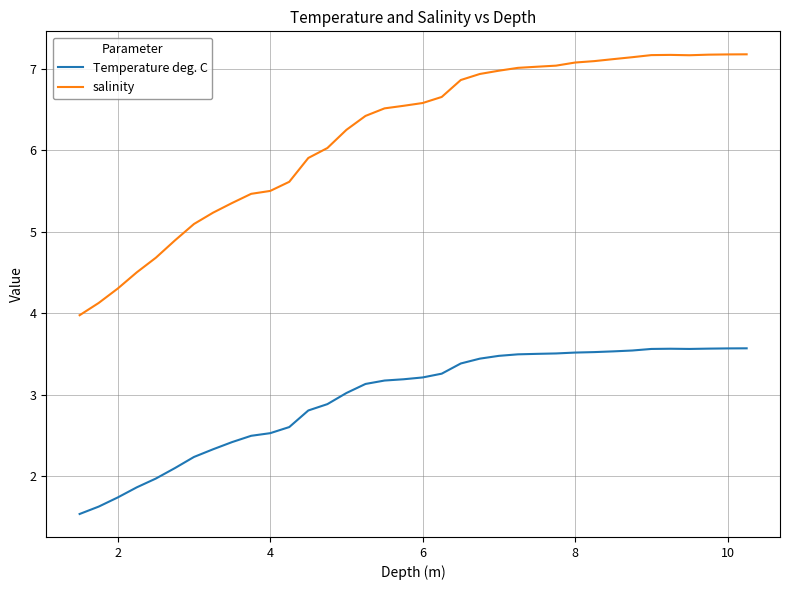

Which series has the widest spread of values?

salinity